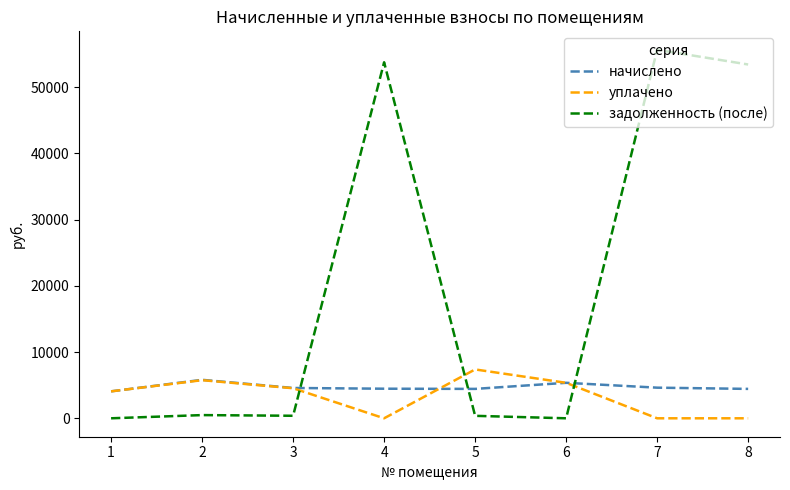

What is the average value of the задолженность (после) series?

20514.8